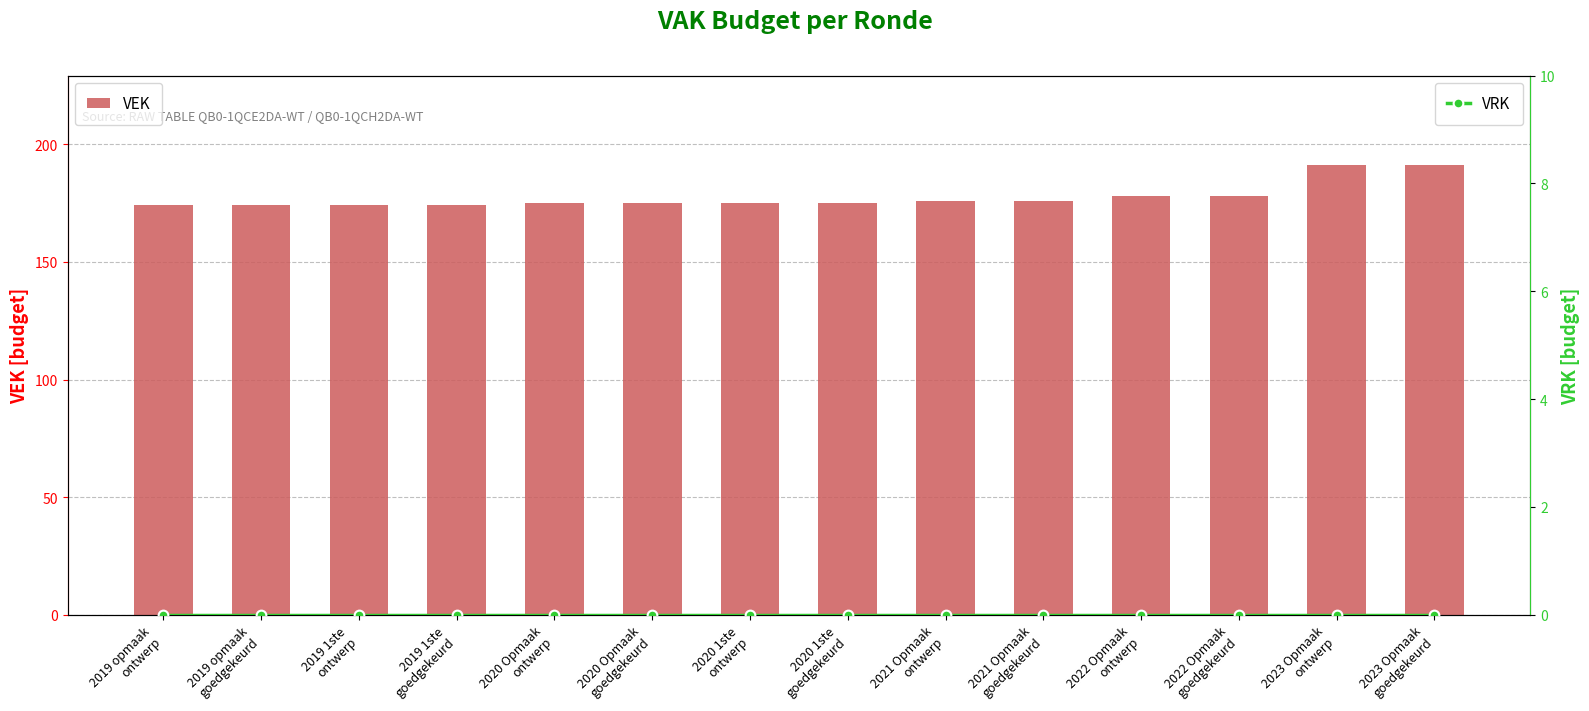

At which category is the sum across all series the highest?

2023 Opmaak
ontwerp